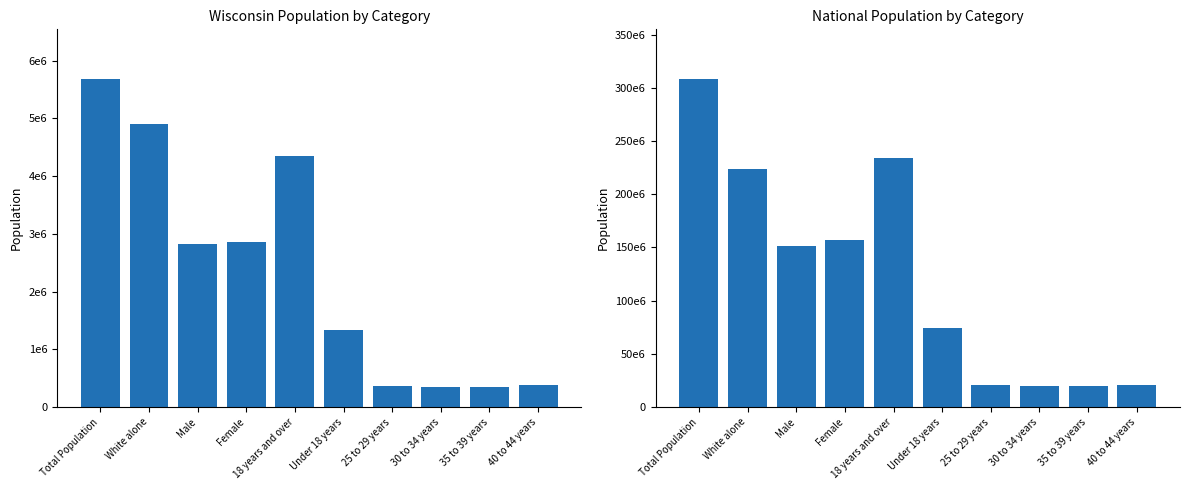

What is the sum of all National values?

1231924433